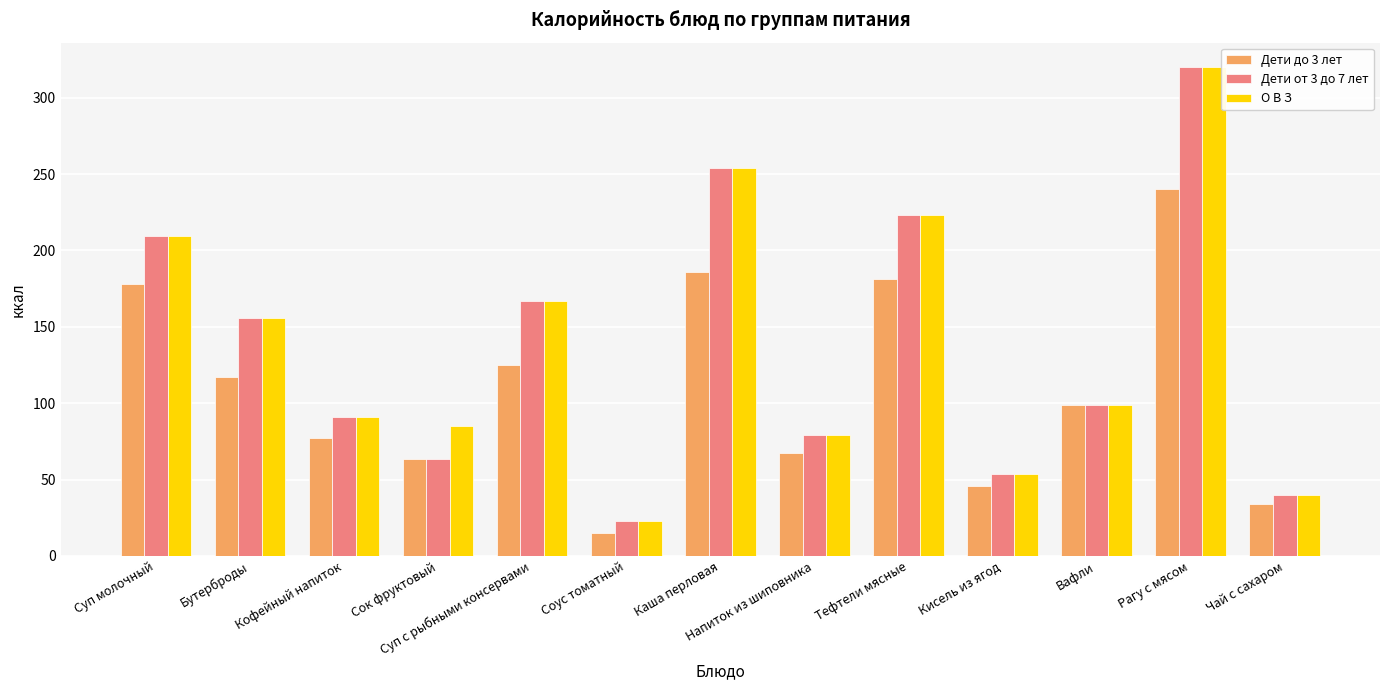

Are the bars horizontal?

No